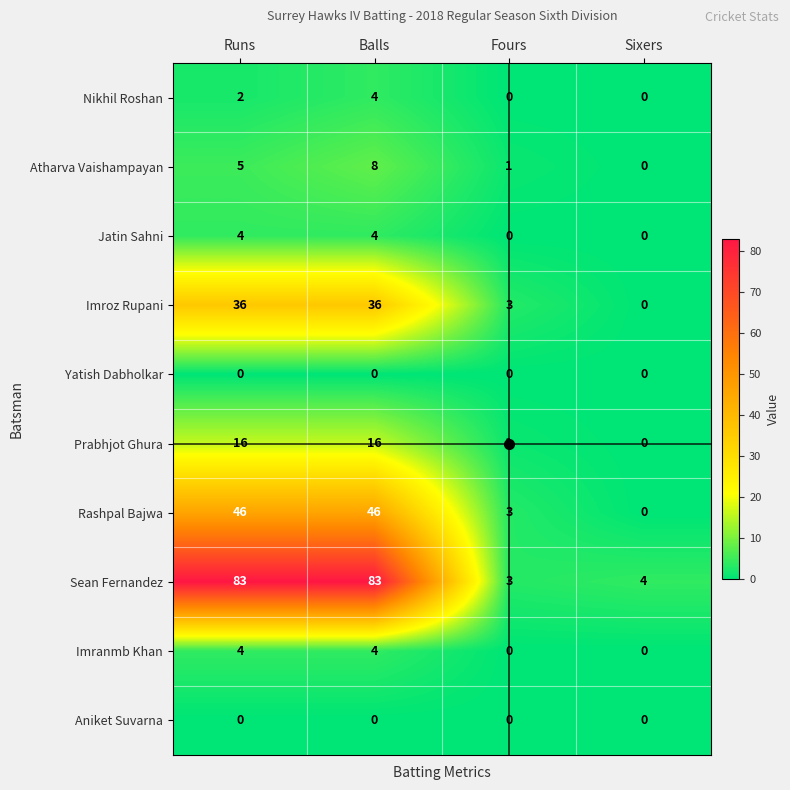

What is the average value of the Rashpal Bajwa series?

24